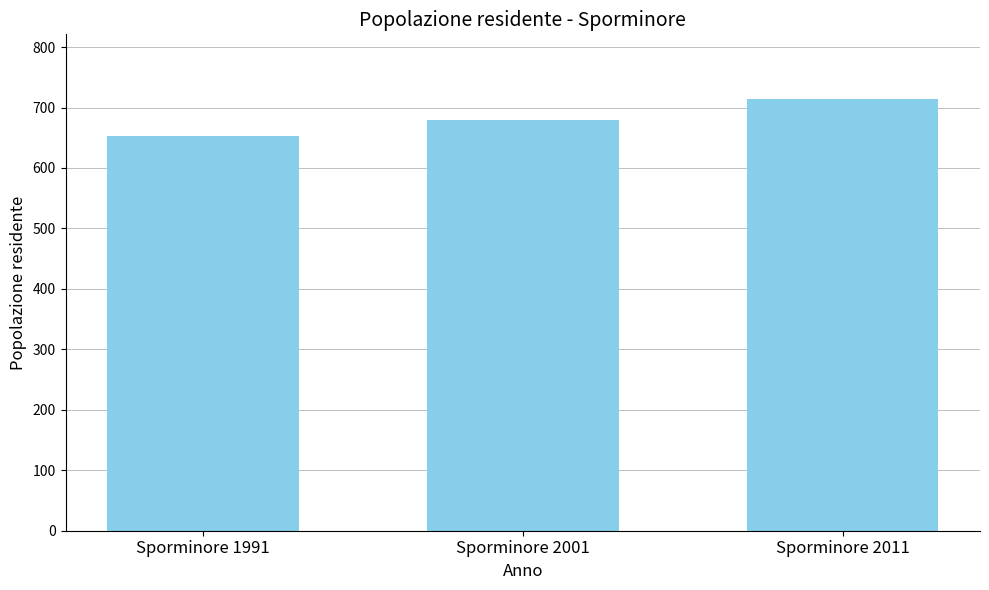

What is the ratio of the value at Sporminore 1991 to the value at Sporminore 2011?

0.9